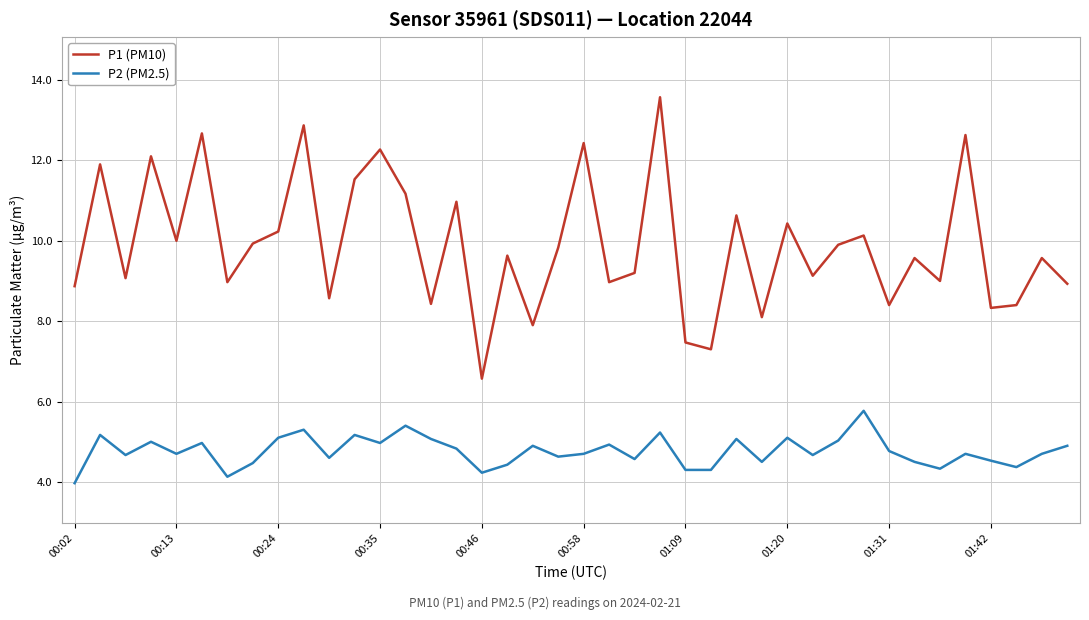

What is the difference between the maximum and minimum values in the P1 (PM10) series?

7.0